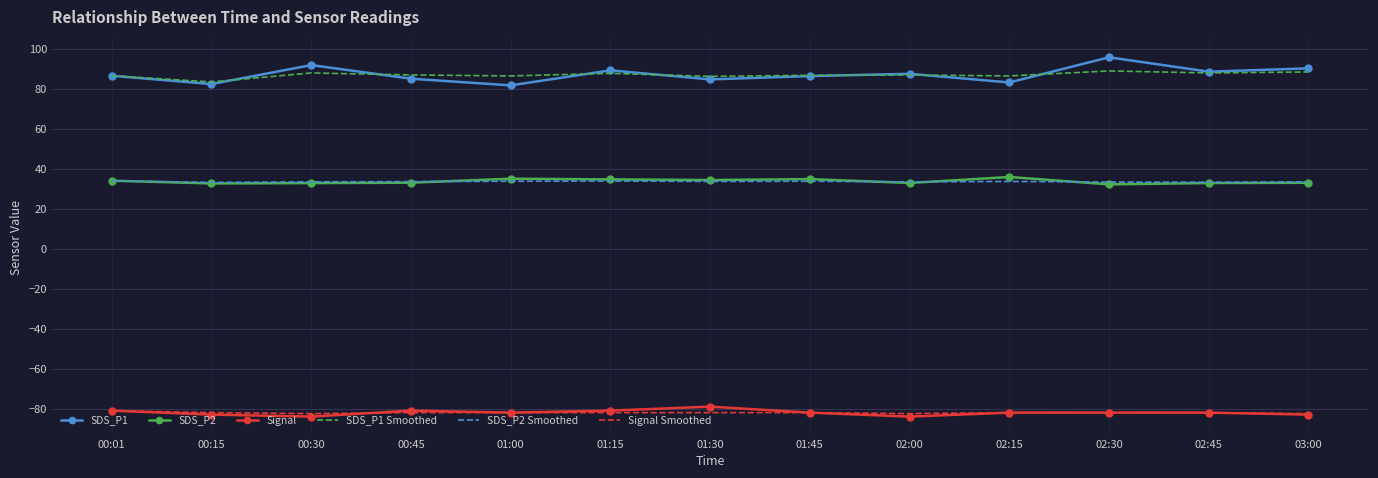

Is it true that Signal equals -40.6 at 02:30?

False